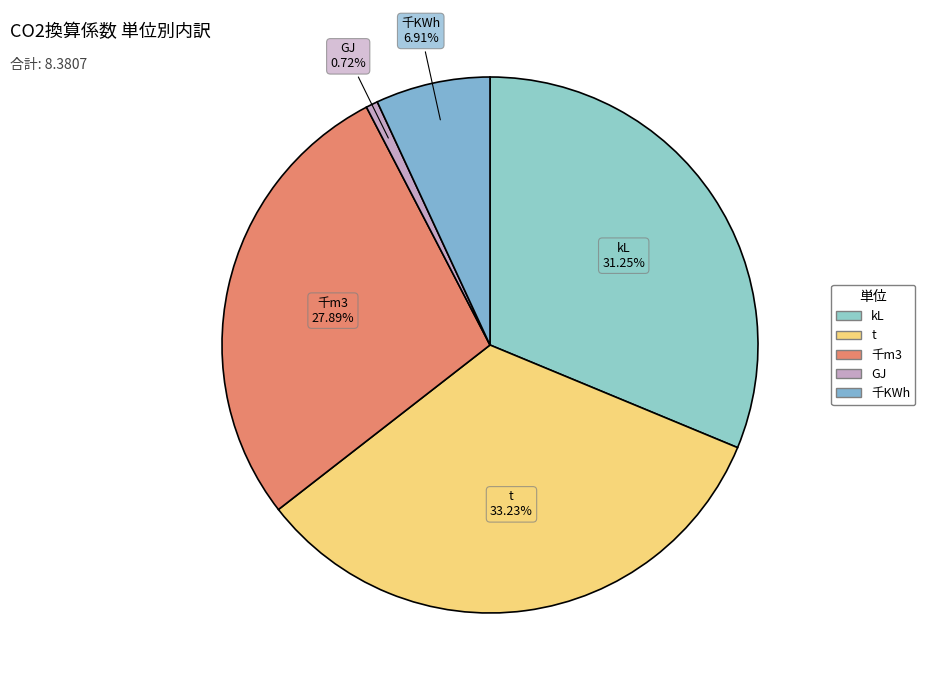

Rank the categories by value from highest to lowest.

t, kL, 千m3, 千KWh, GJ